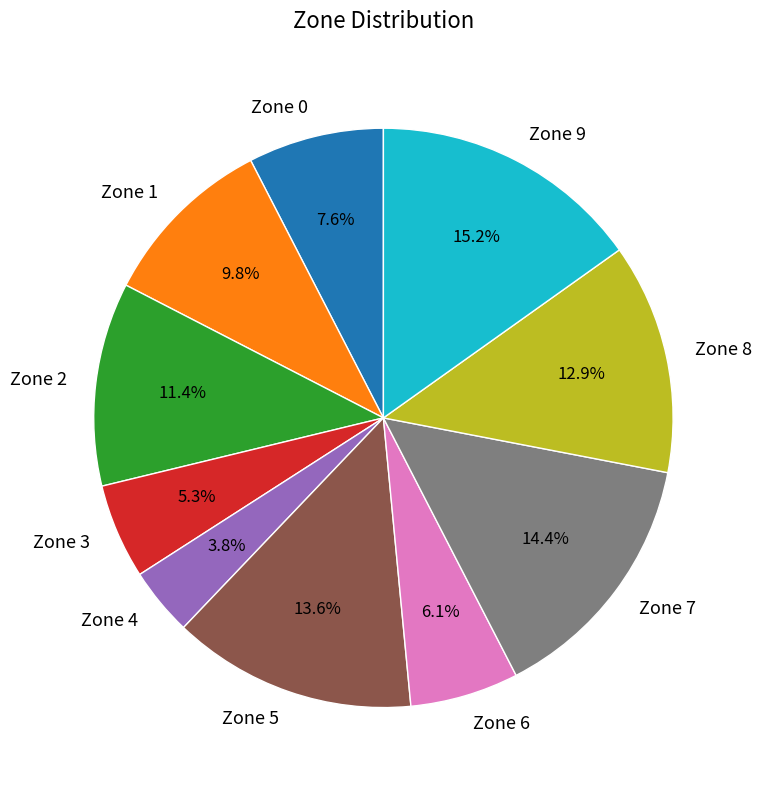

Is it true that Zone 0 is 22% of the pie?

False